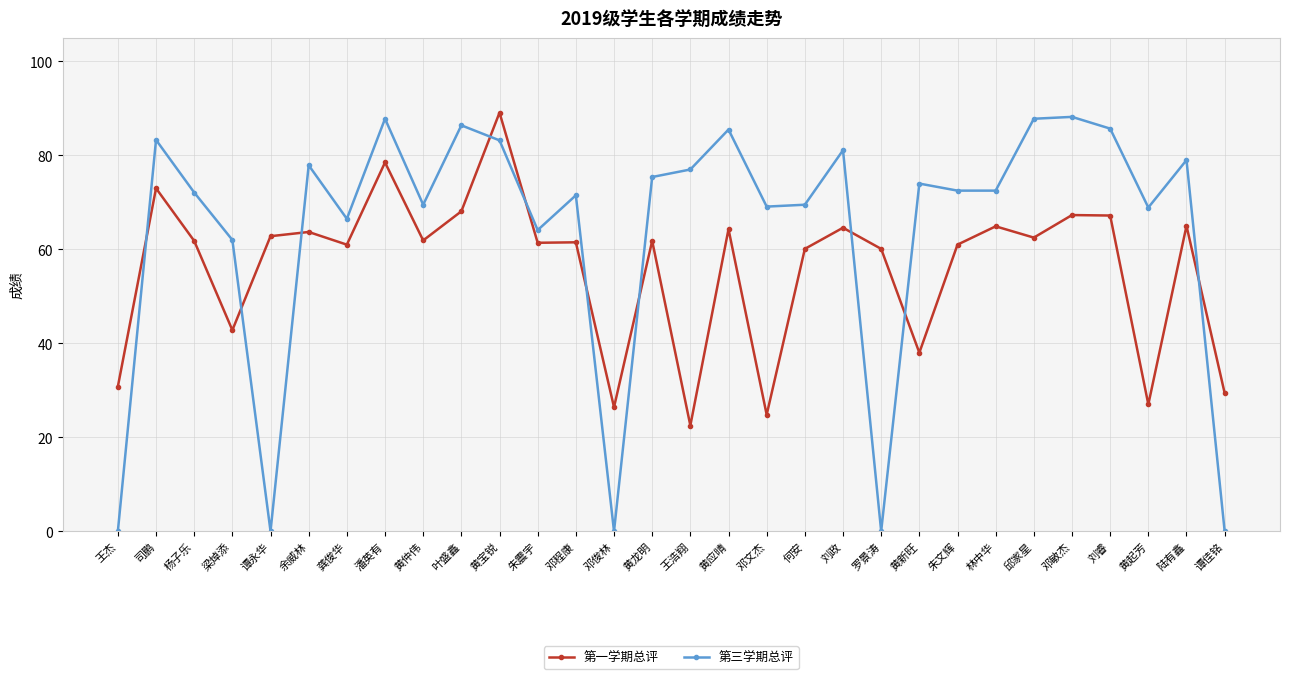

How many categories are shown in the chart?

30